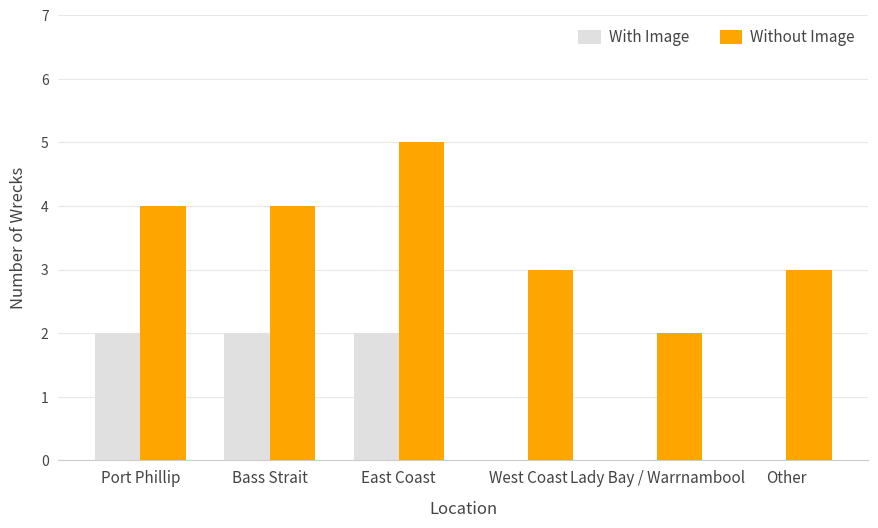

What is the average value of the With Image series?

1